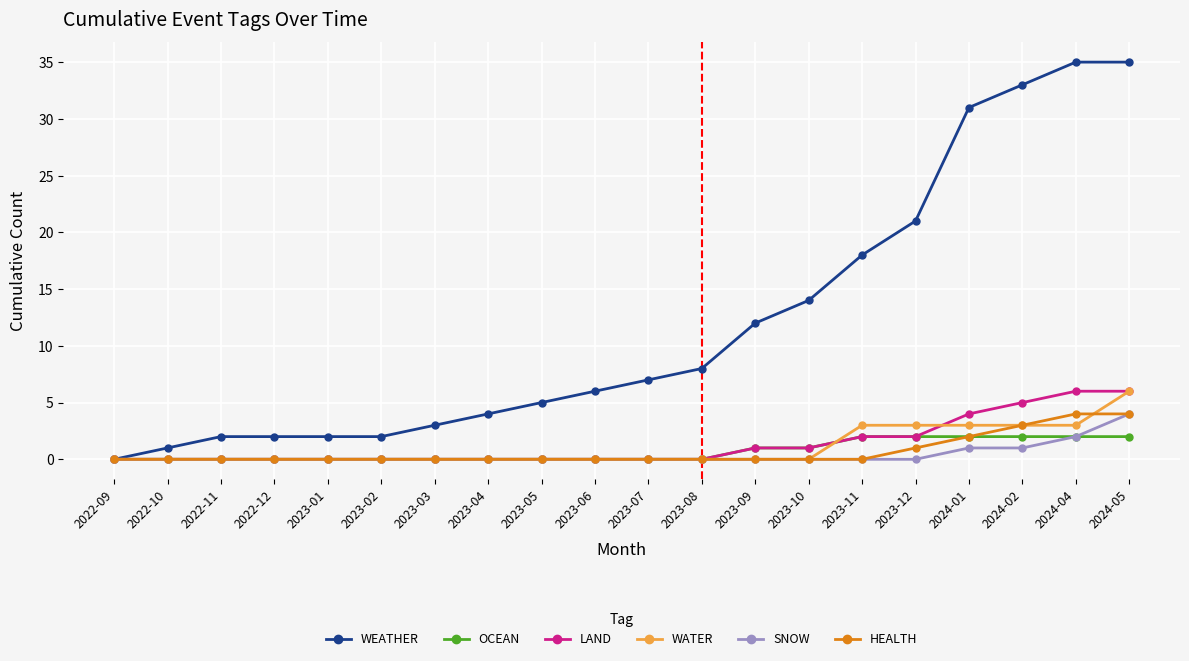

What is the sum of all WATER values?

21